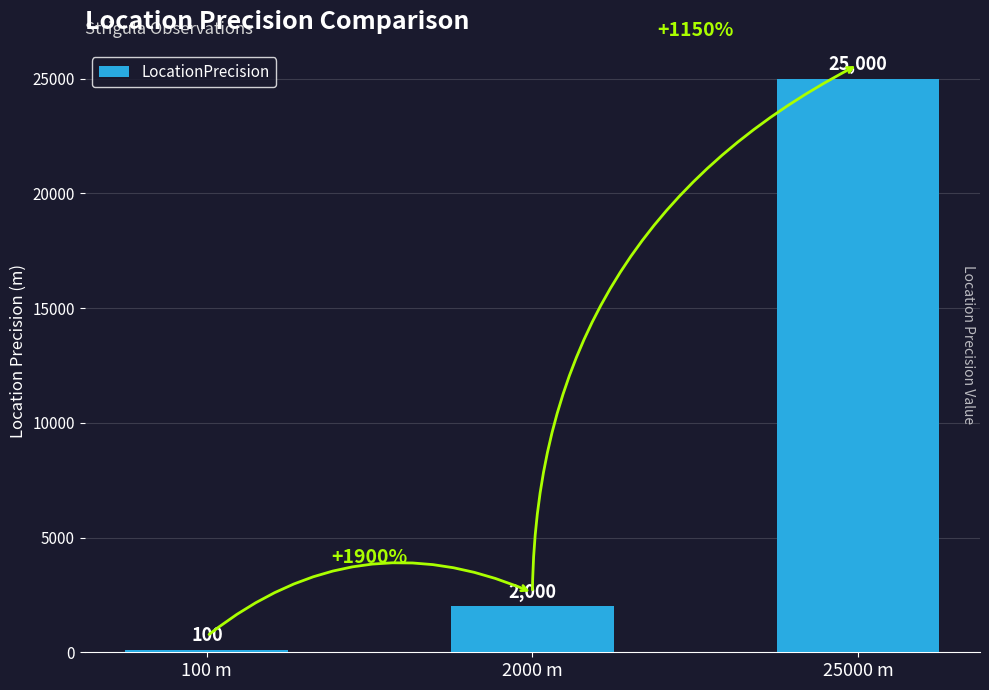

What is the maximum value shown in the chart?

25000